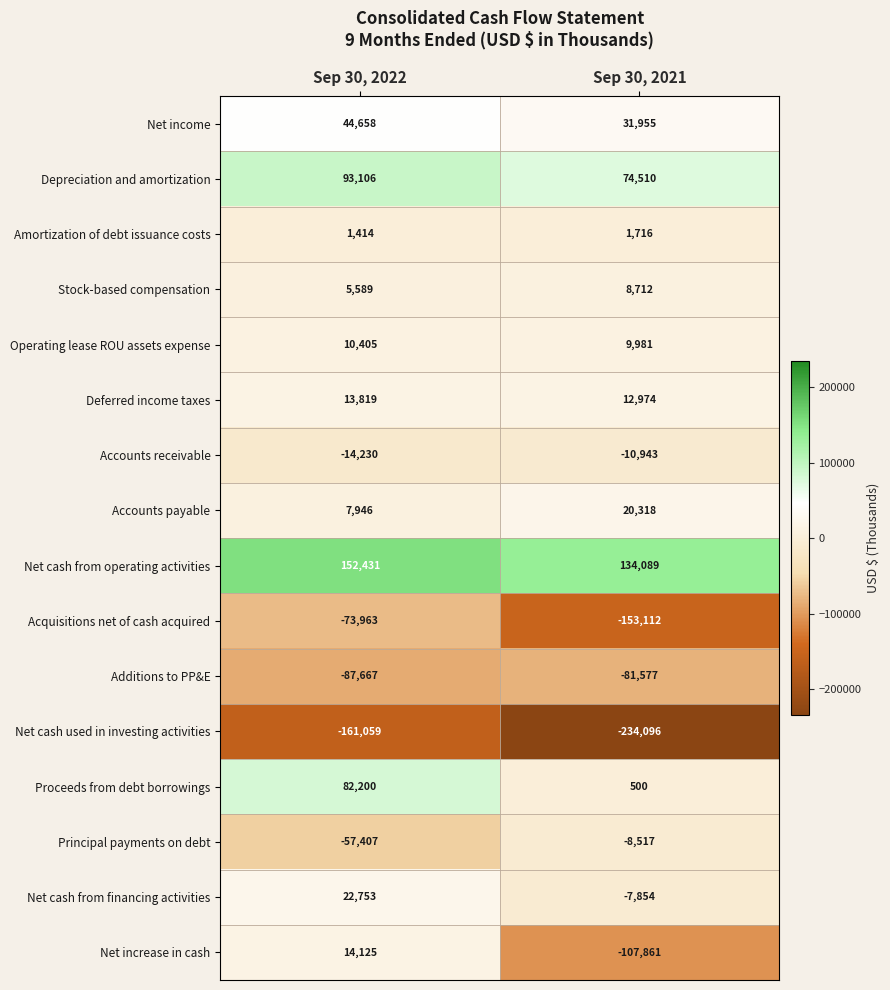

At which label does Additions to PP&E reach its peak?

Sep 30, 2021